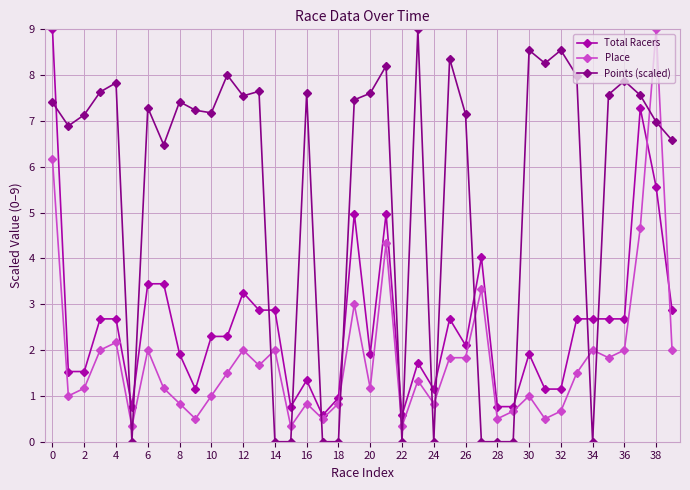

Which series has the largest total across all categories?

Points (scaled)